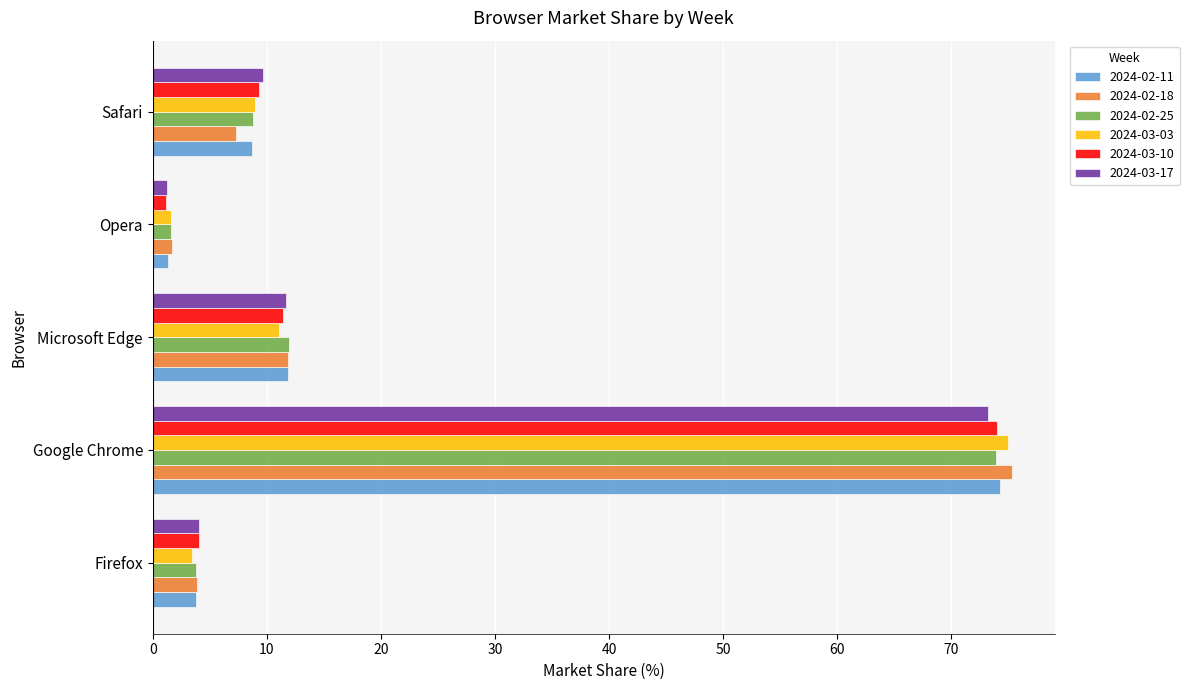

True or false: 2024-02-18 has a value of 5.6 at Microsoft Edge.

False